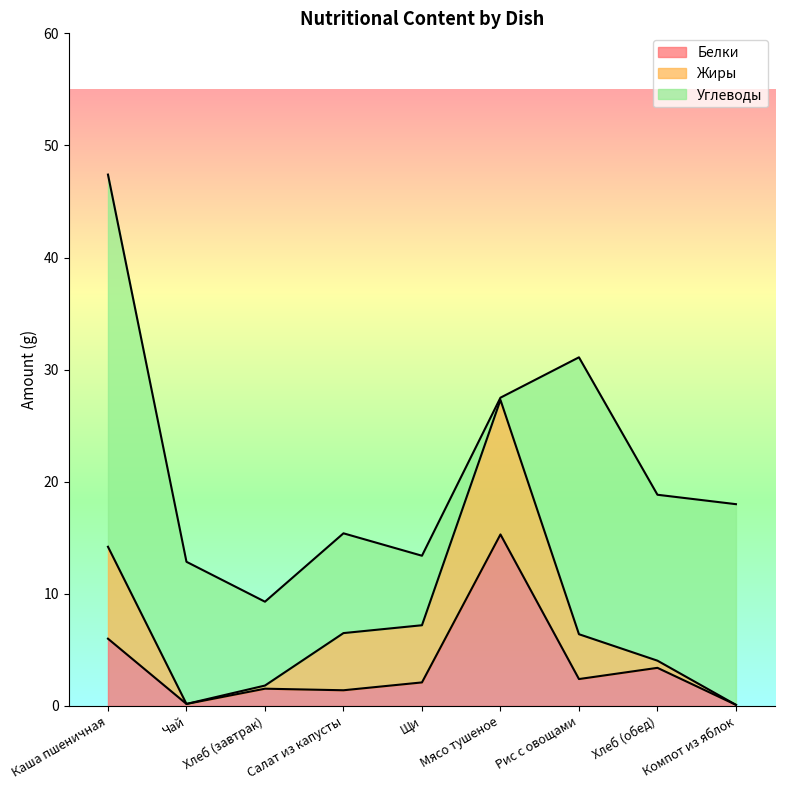

Which series changed the most between Чай and Салат из капусты?

Жиры